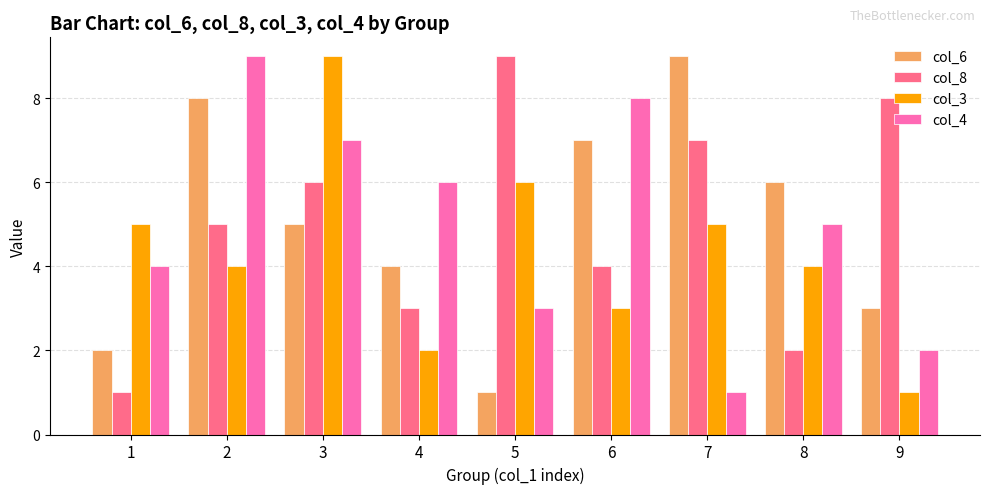

What is the greatest value displayed?

9